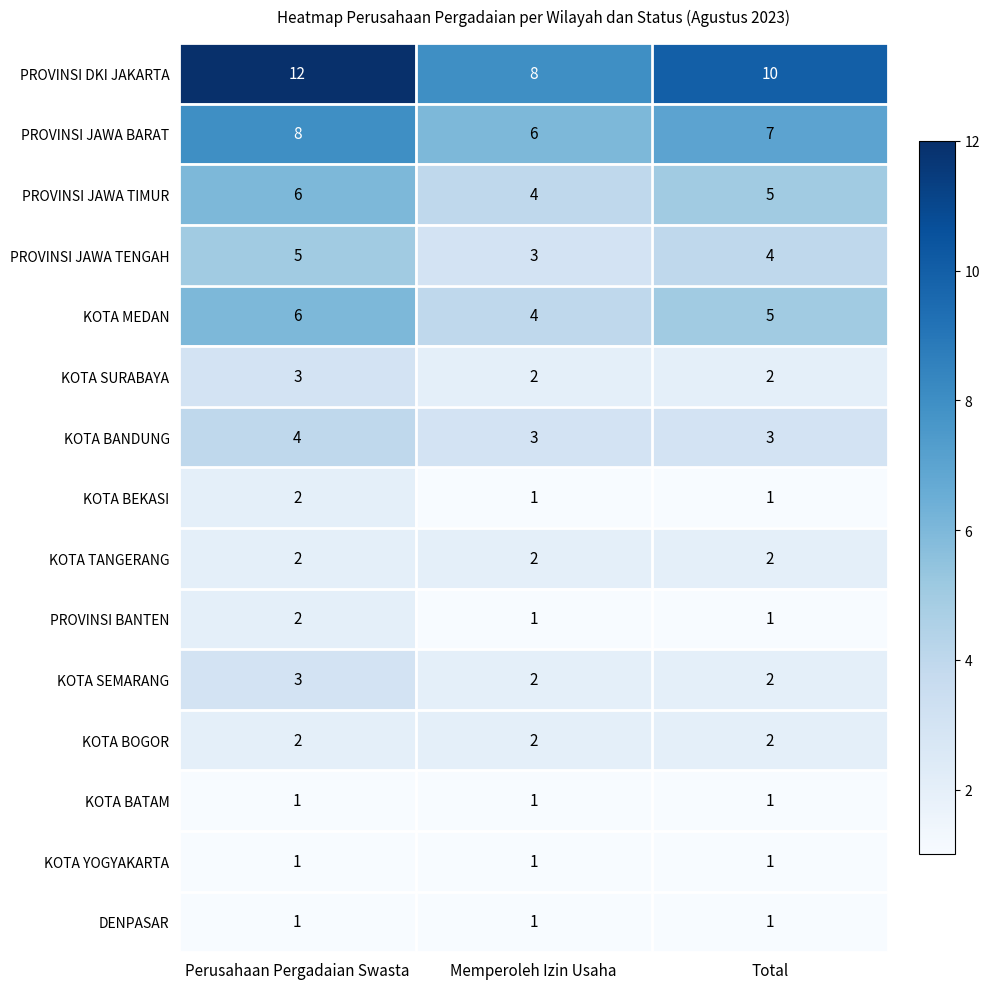

At which label does PROVINSI JAWA BARAT first exceed 7?

Perusahaan Pergadaian Swasta